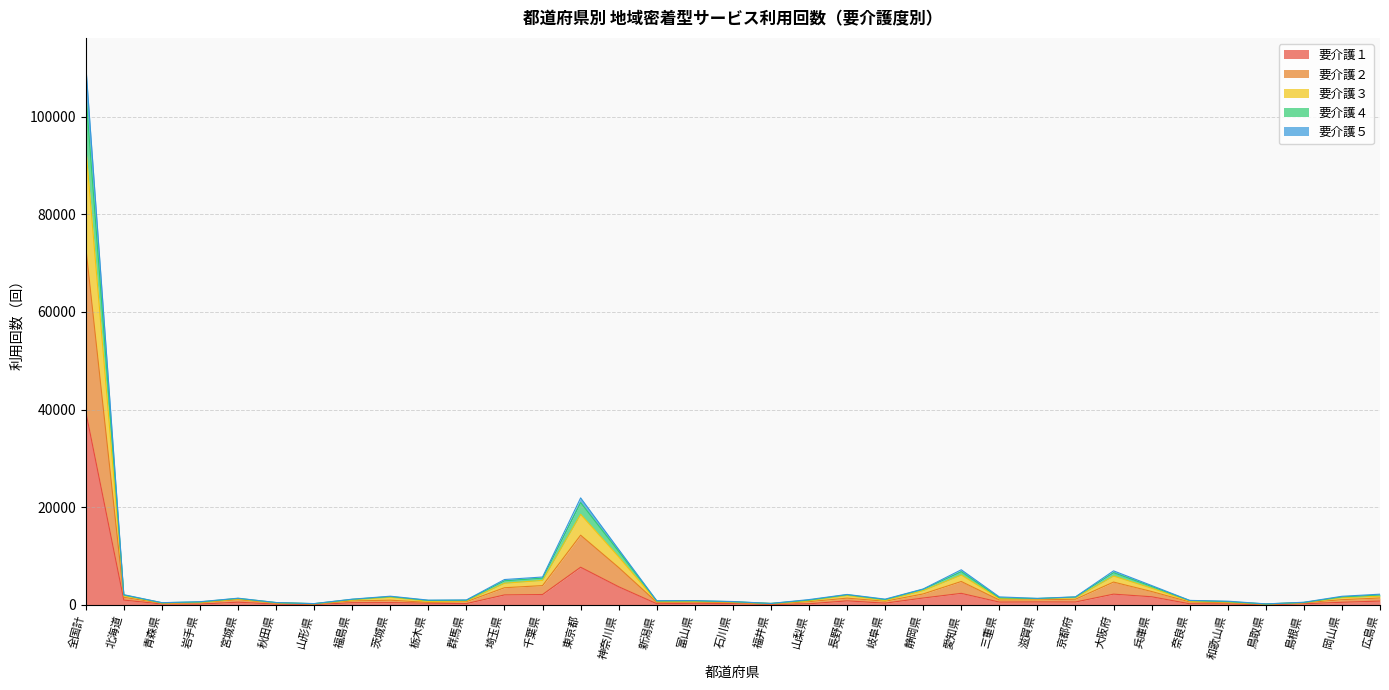

How many values in the 要介護１ series exceed 483?

17